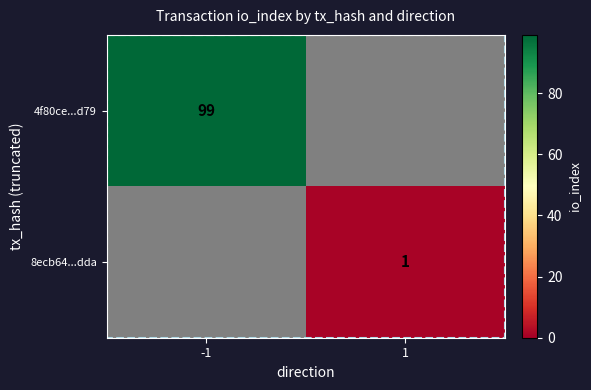

At how many categories does at least one series exceed 9?

1